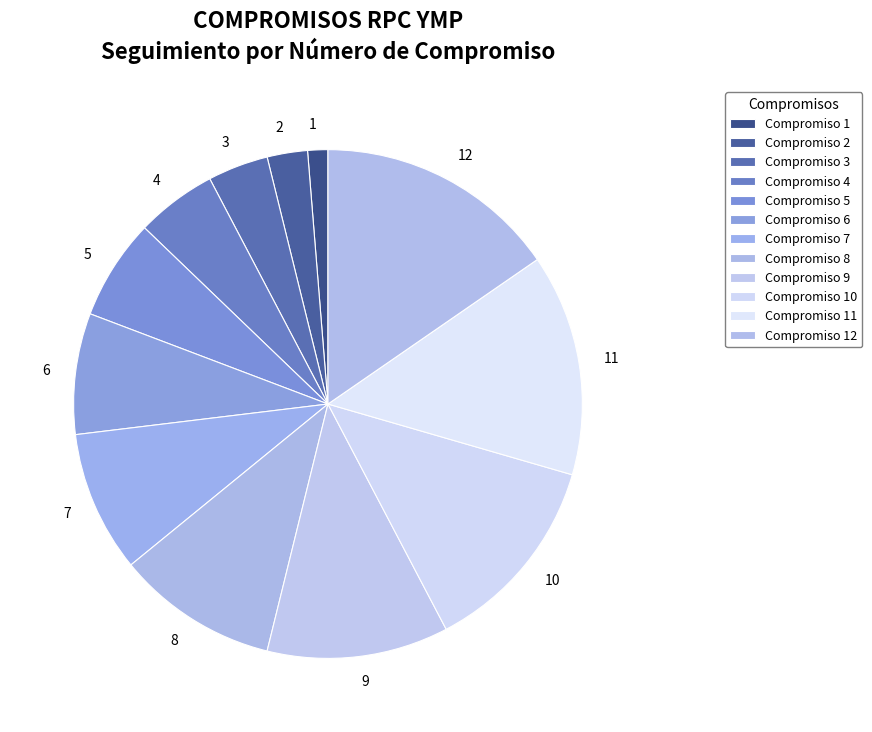

True or false: 9 accounts for 12% of the total.

True